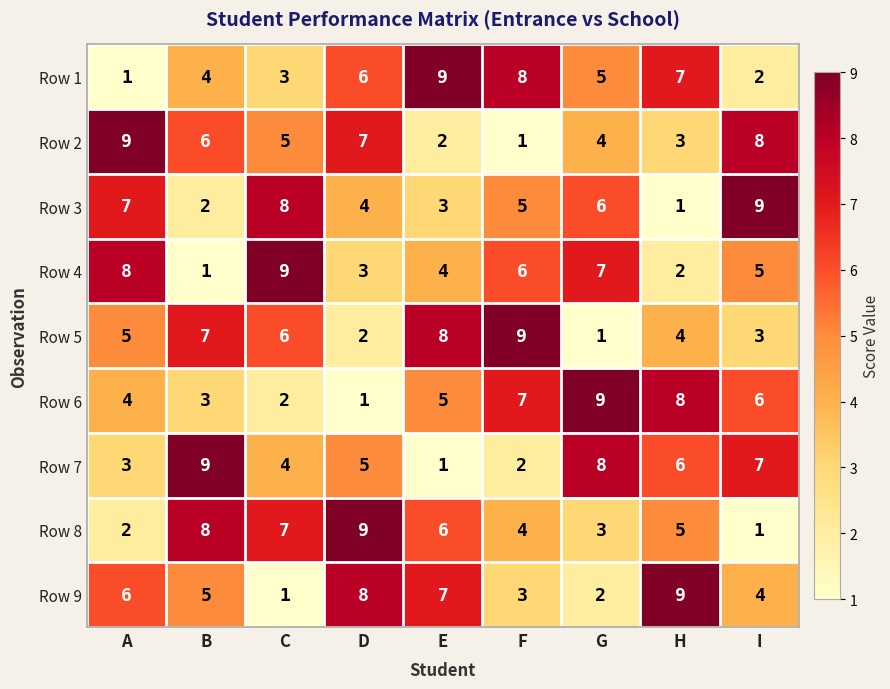

How many data points does each series have?

9